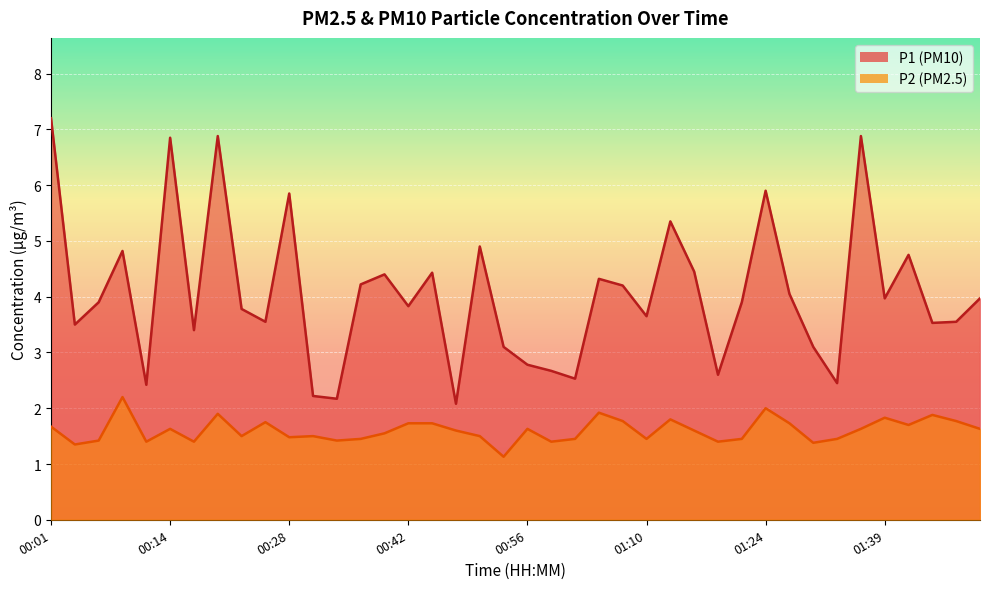

Which category has the highest value in the P2 series?

00:09